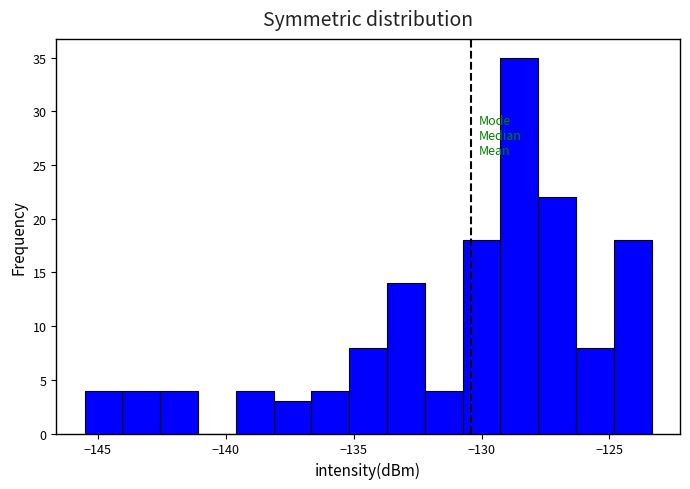

Around what value on the x-axis is the tallest bar? Give the approximate position of its centre, as read against the axis.

-128.5